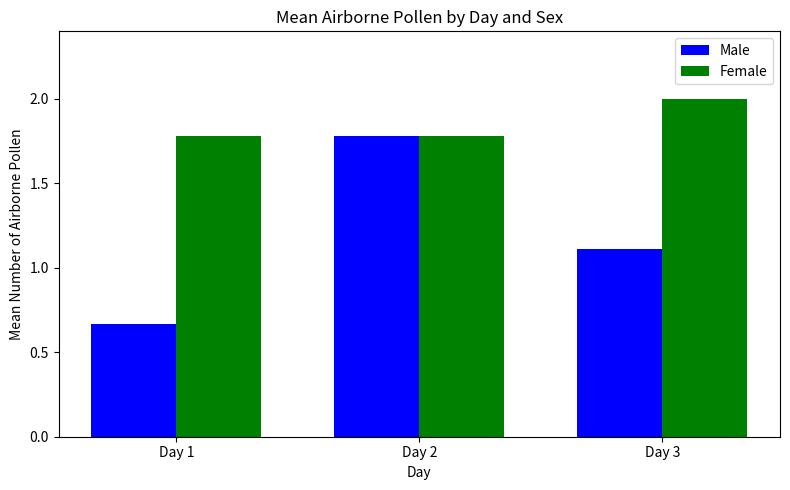

What is the greatest value displayed?

2.0